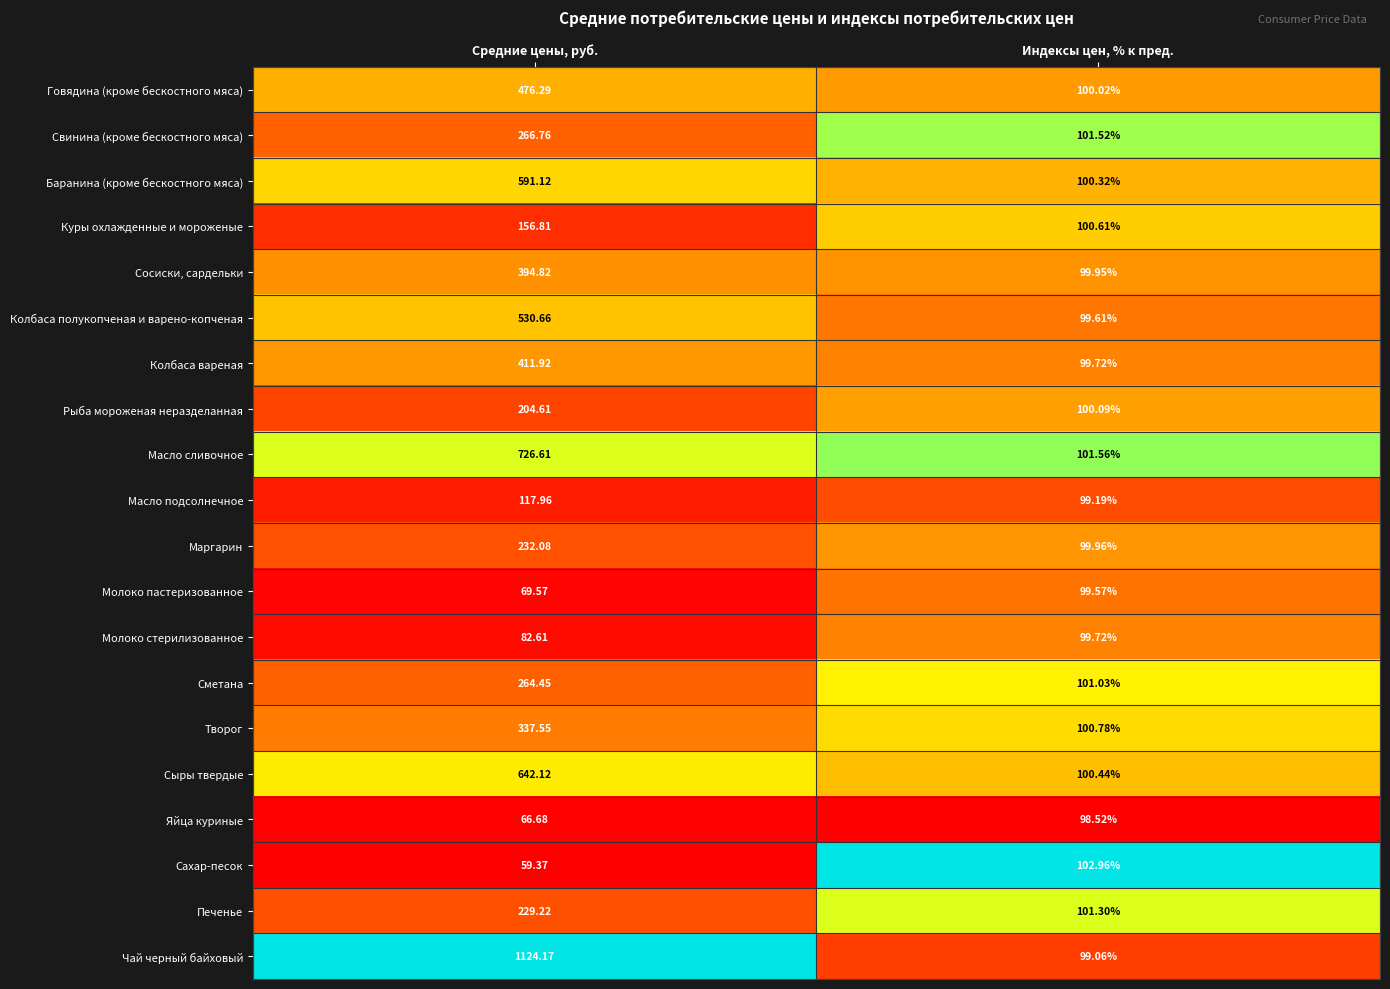

Which series has the largest total across all categories?

Чай черный байховый